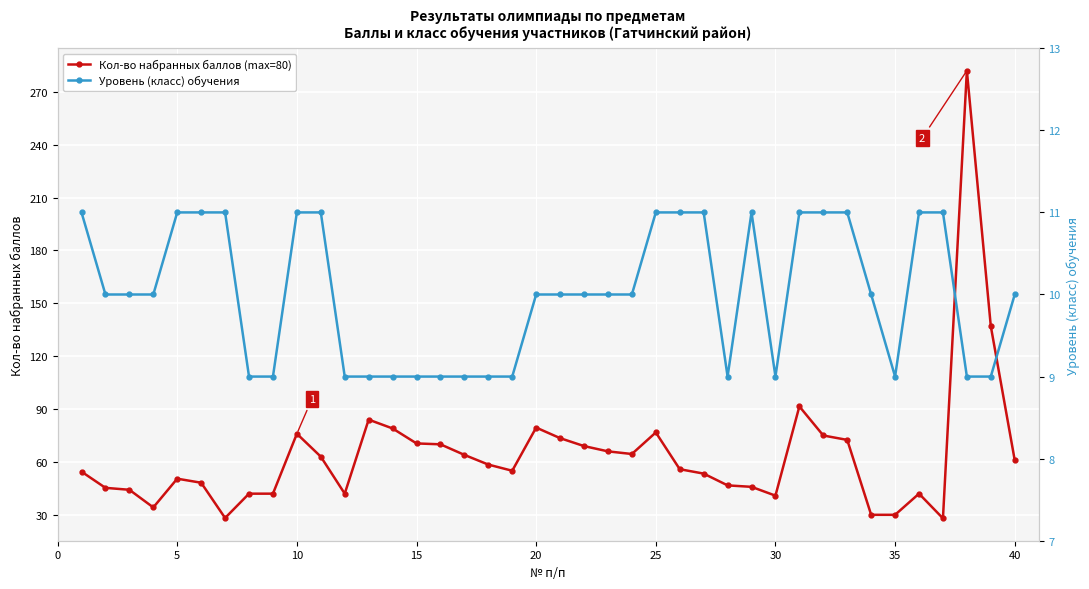

Which series has the widest spread of values?

Кол-во набранных баллов (max=80)